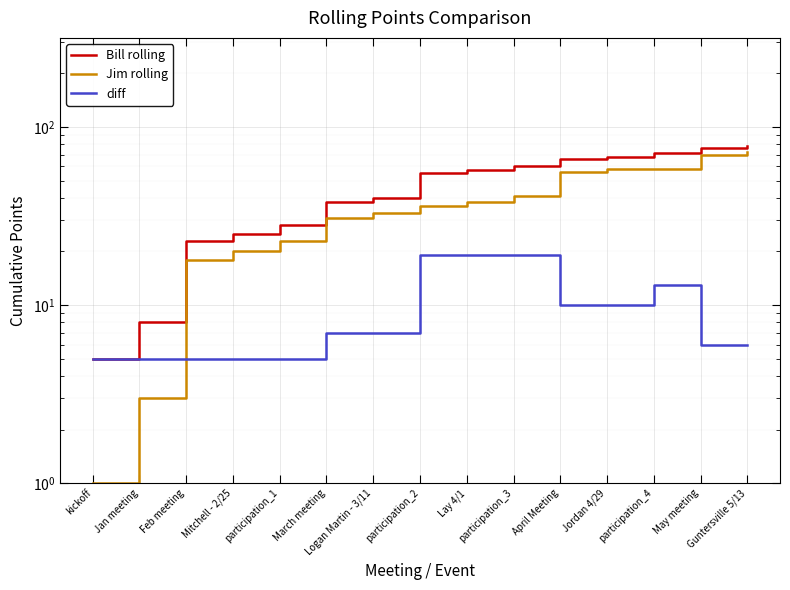

True or false: Jim rolling and Bill rolling intersect in this chart.

False